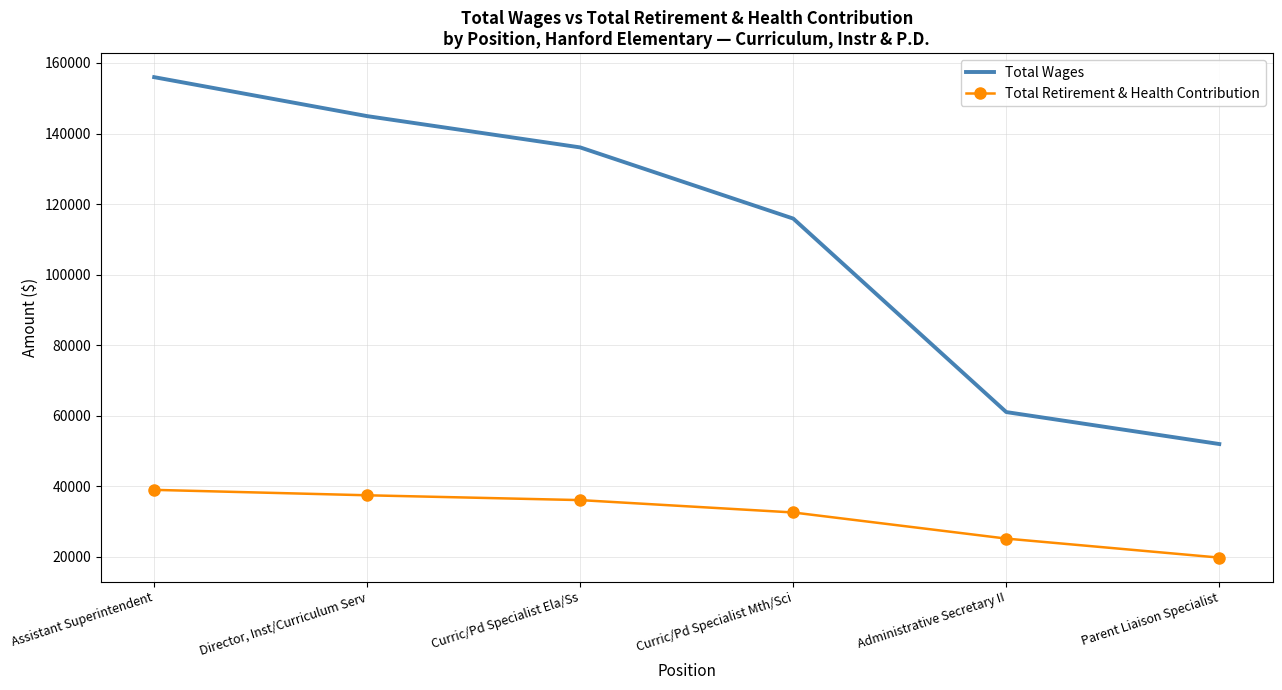

What is the difference between the second highest and minimum values in the Total Retirement & Health Contribution series?

17662